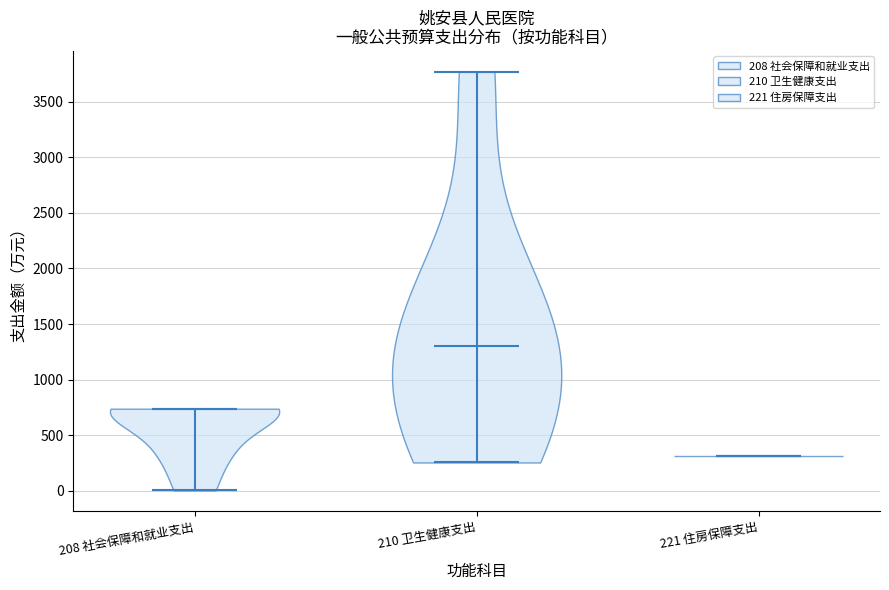

What is the lowest point the violin for 208 社会保障和就业支出 reaches on the y-axis? The values are not printed on the chart, so give them approximately, as read against the axis.

0